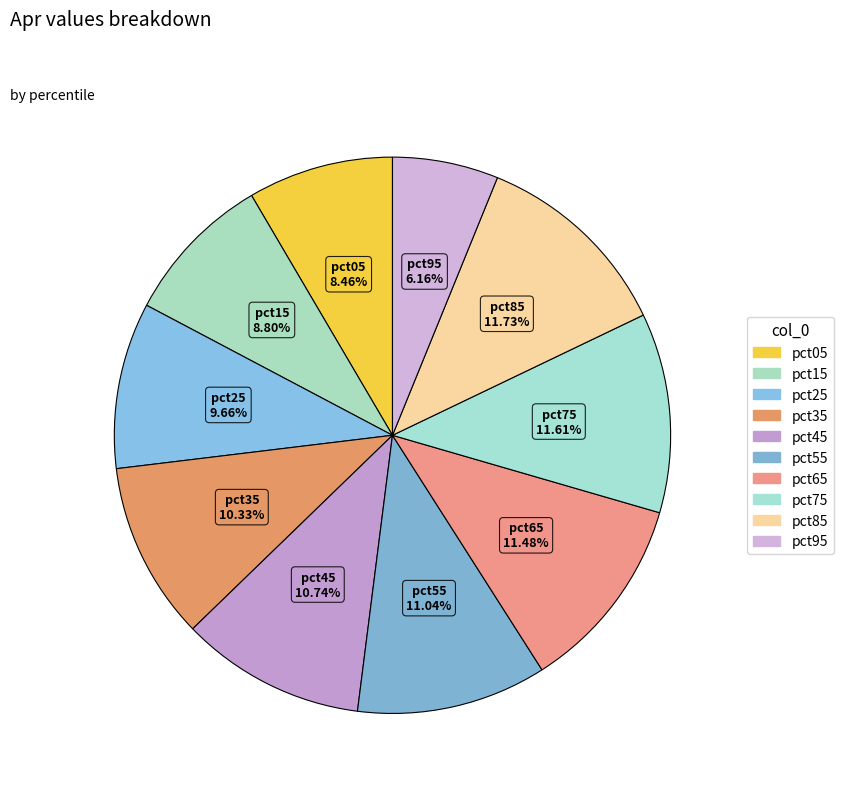

How many slices are in this pie chart?

10